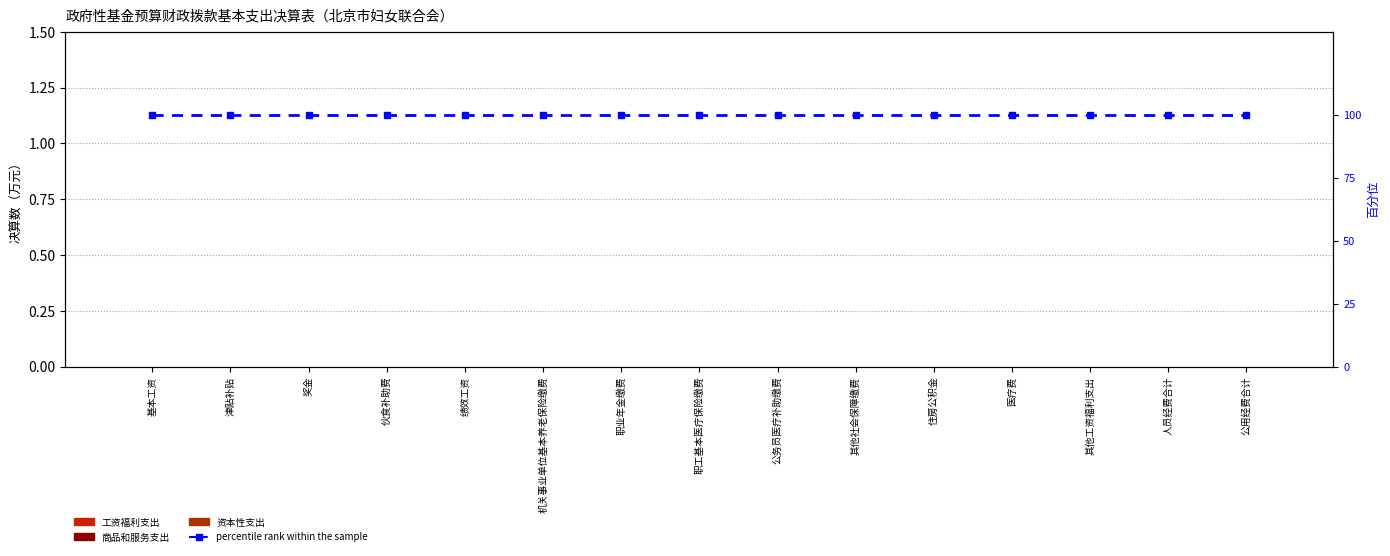

At 公务员医疗补助缴费, list the series in order from largest to smallest.

percentile rank within the sample, 工资福利支出, 商品和服务支出, 资本性支出